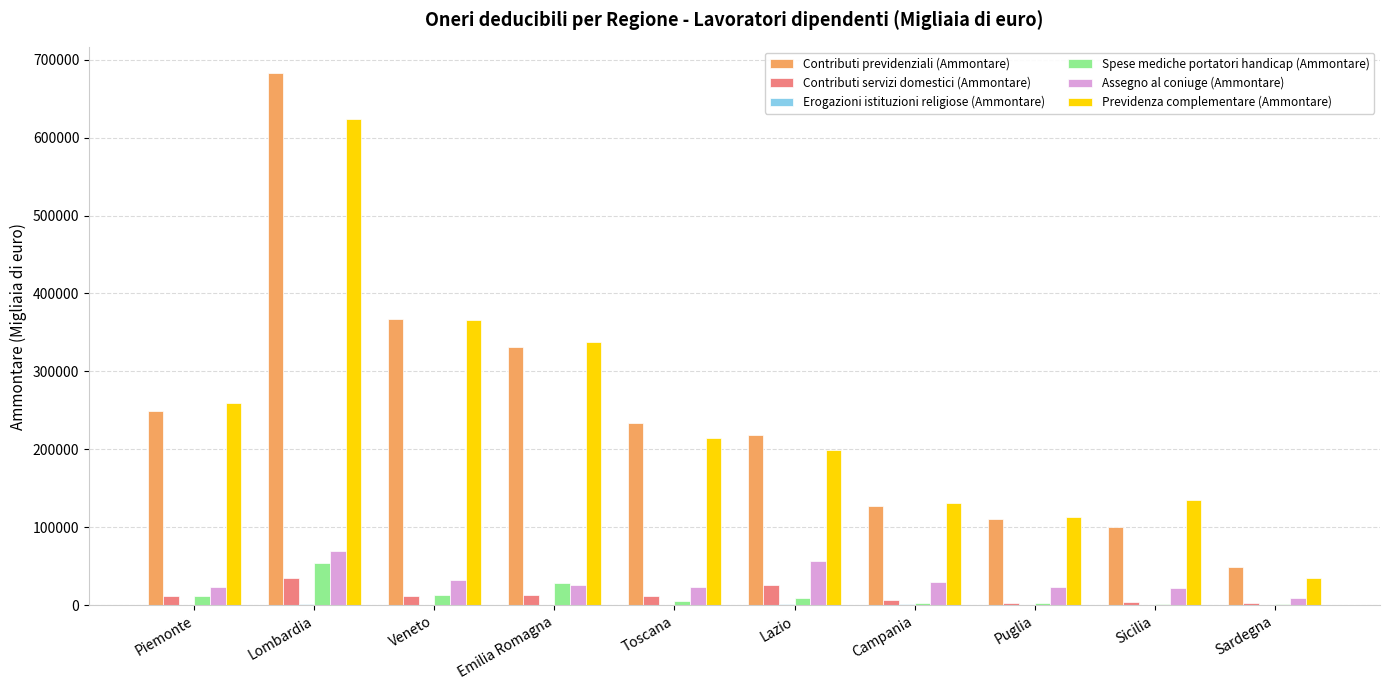

True or false: Contributi previdenziali (Ammontare) has a value of 14436 at Sardegna.

False